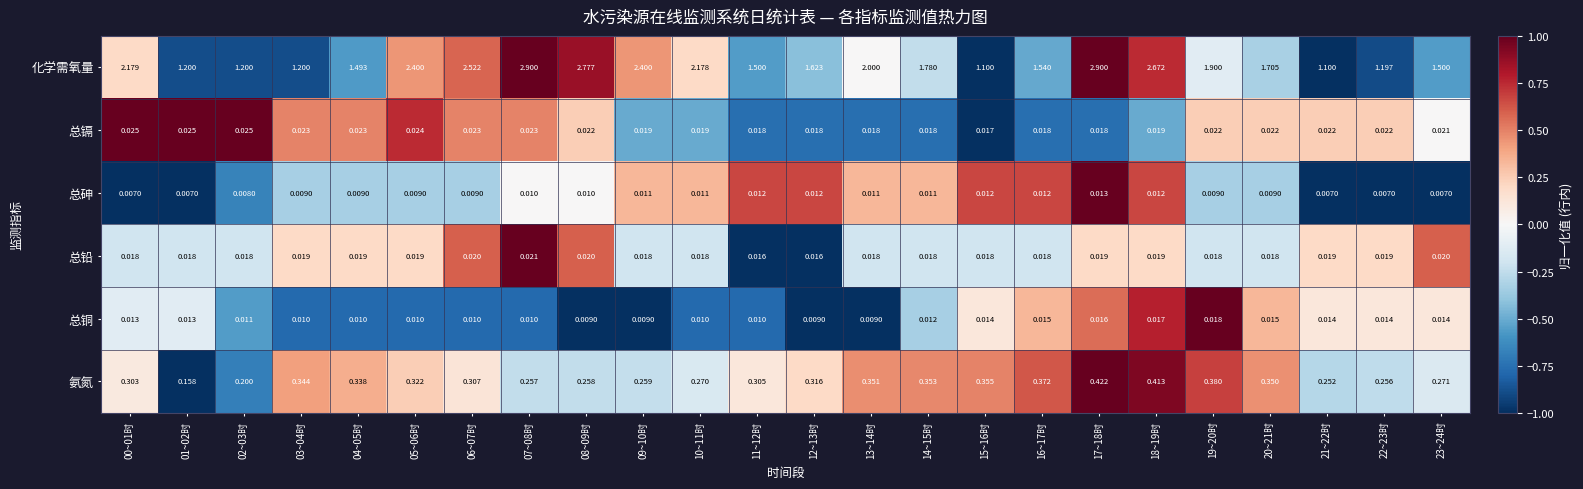

Which series changed the most between 13~14时 and 19~20时?

化学需氧量